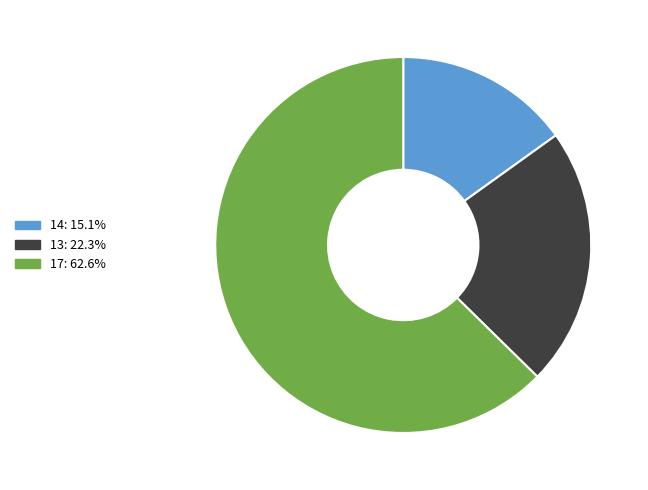

Is it true that 13 is 15% of the pie?

False